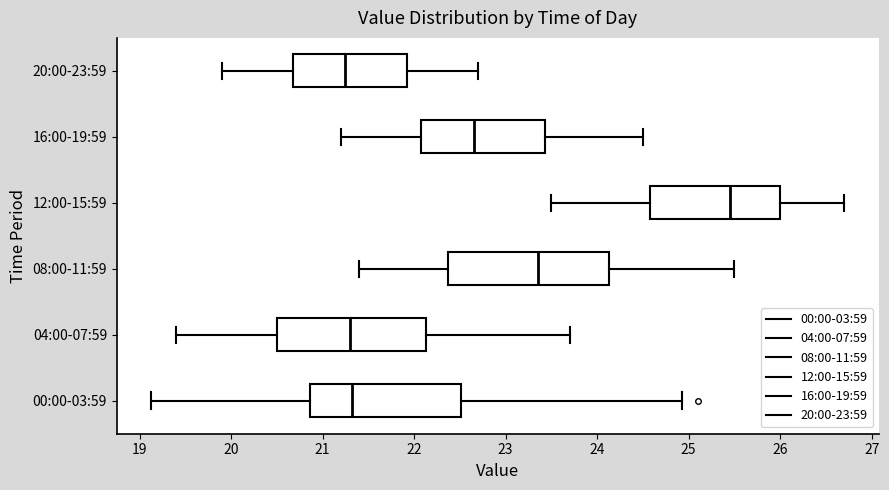

Comparing the boxes themselves (not the whiskers), which one is the widest?

08:00-11:59